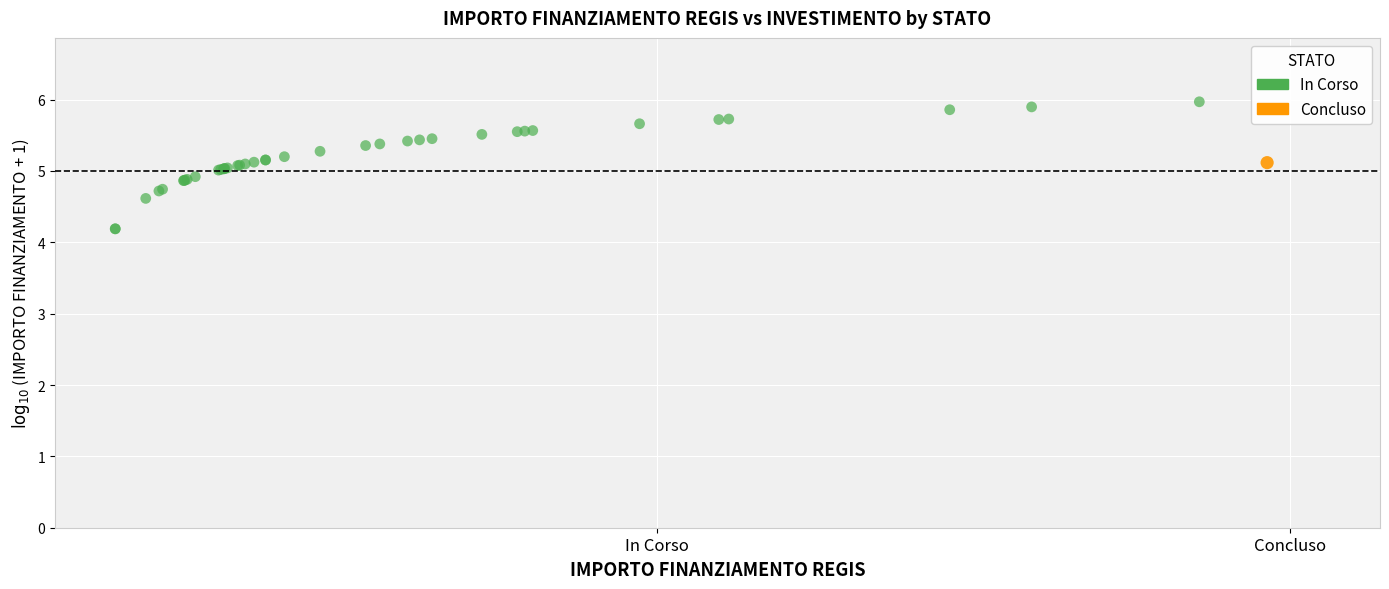

What are all the series names shown in the legend?

In Corso, Concluso